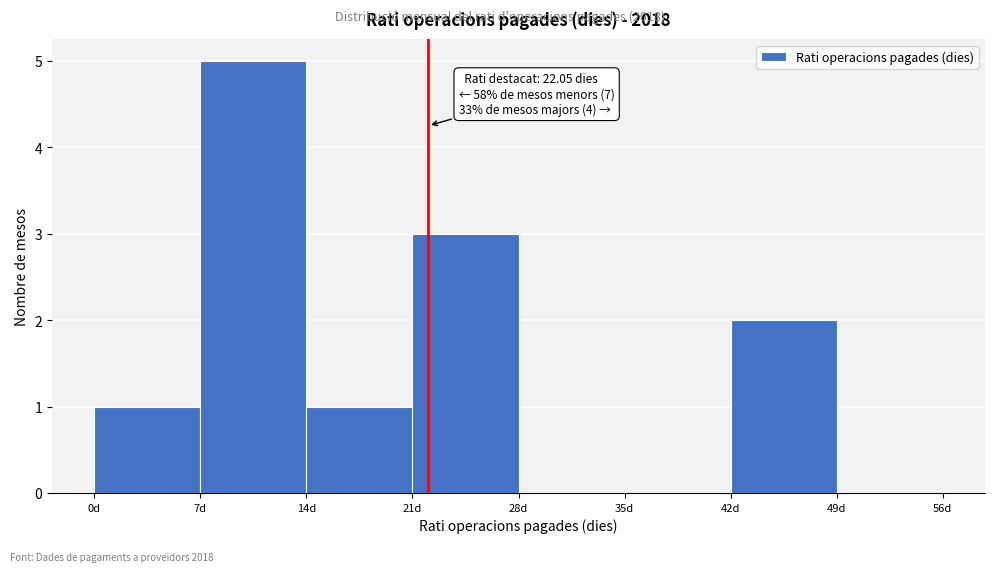

Over which range of the x-axis is the bar tallest?

7 to 14